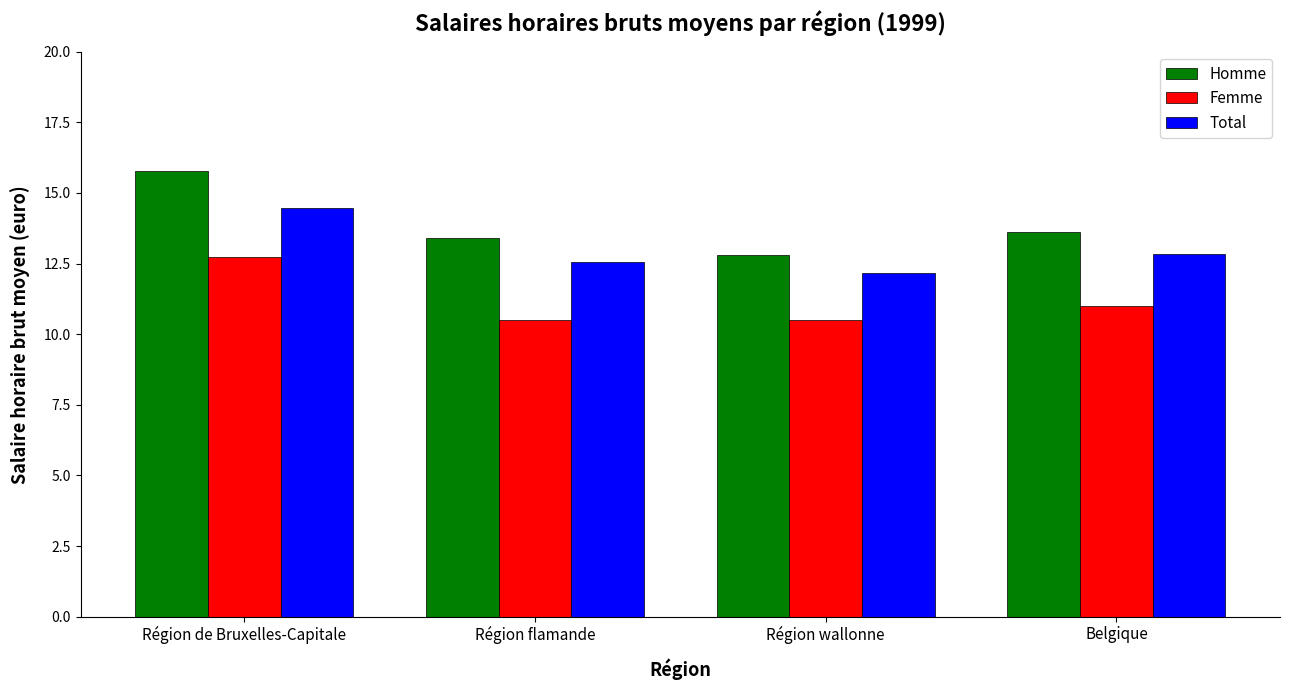

What is the difference between the highest and lowest values at Région wallonne?

2.3